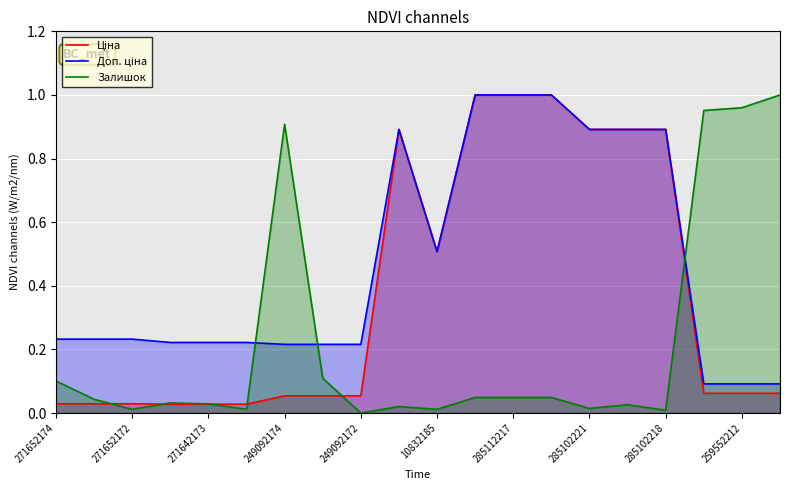

The Залишок series shows 0.9 at 249092174. True or false?

True